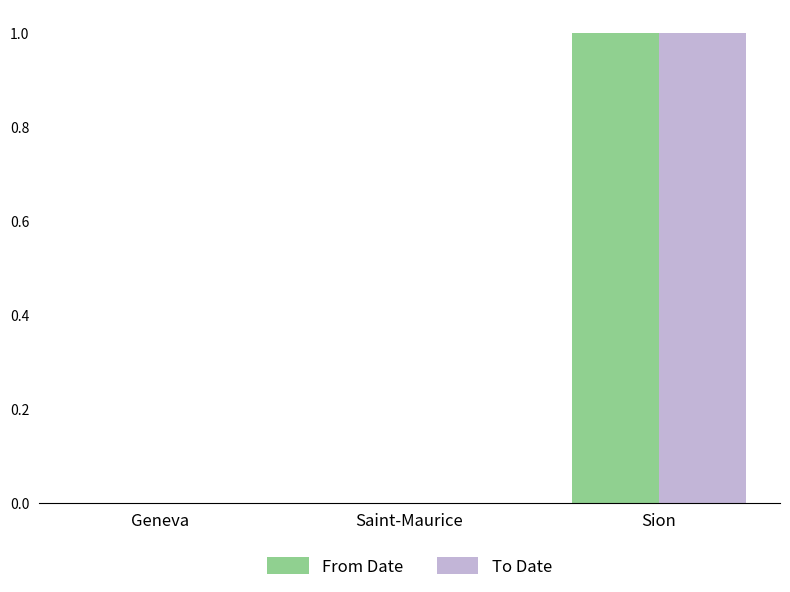

How many groups of bars are there?

3